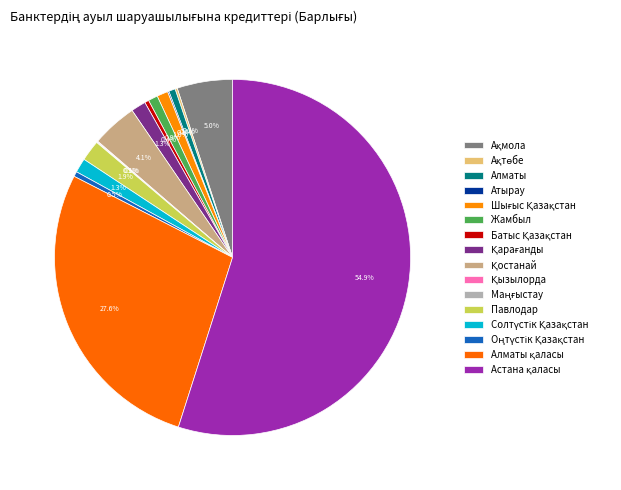

What is the ratio of the value at Маңғыстау to the value at Жамбыл?

0.1